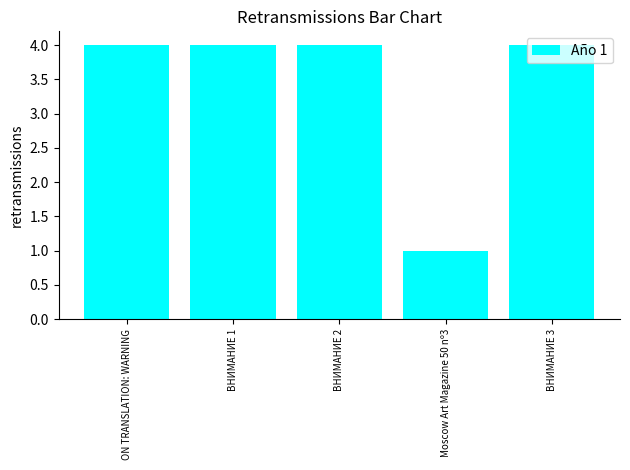

Does the chart contain stacked bars?

No